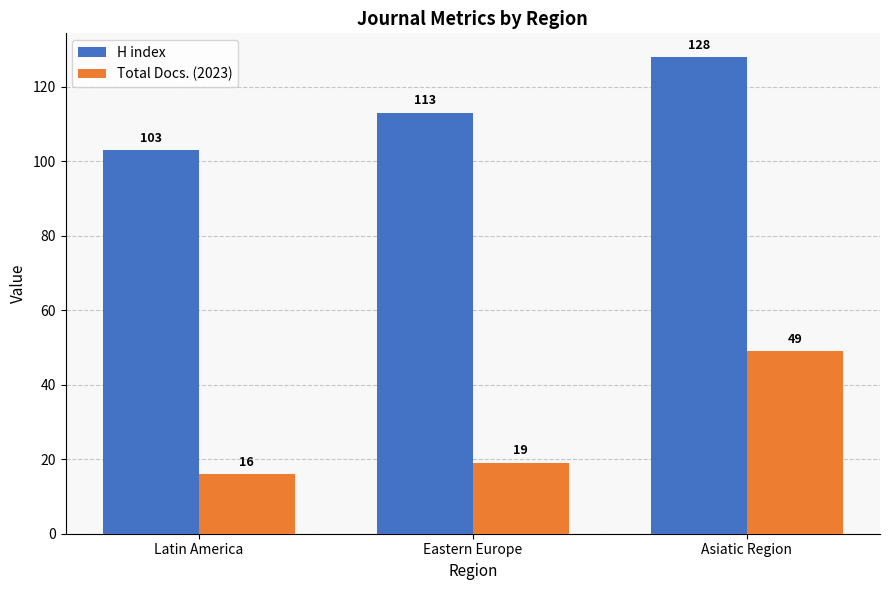

The Total Docs. (2023) series shows 16 at Latin America. True or false?

True